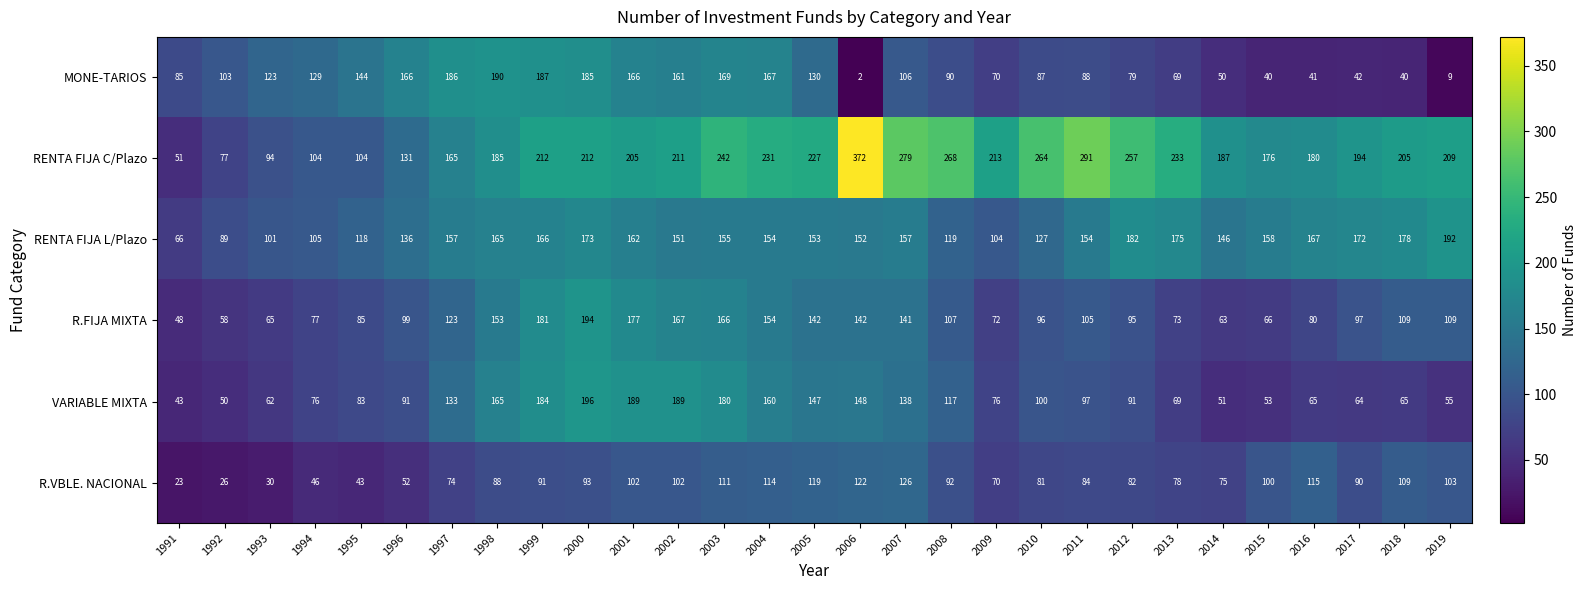

Rank the series at 1993 from lowest to highest value.

R.VBLE. NACIONAL, VARIABLE MIXTA, R.FIJA MIXTA, RENTA FIJA C/Plazo, RENTA FIJA L/Plazo, MONE-TARIOS